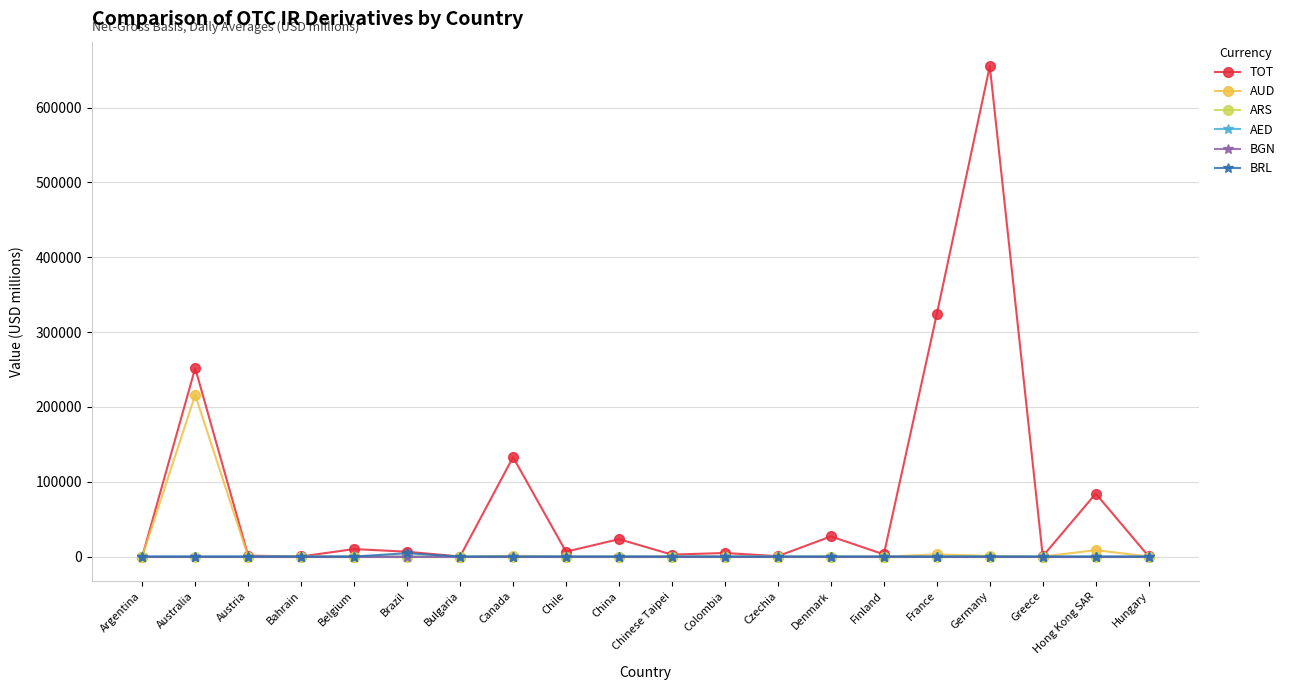

Is this an area chart (filled region under the line)?

No